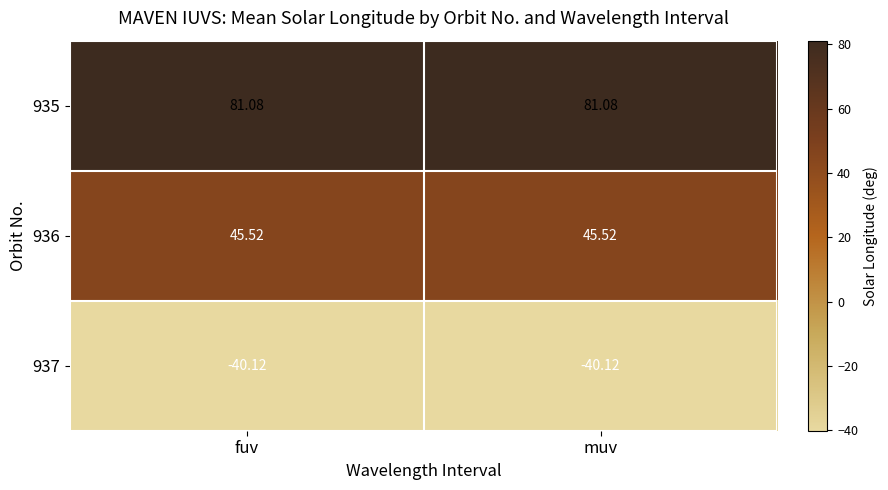

What is the greatest value displayed?

81.1